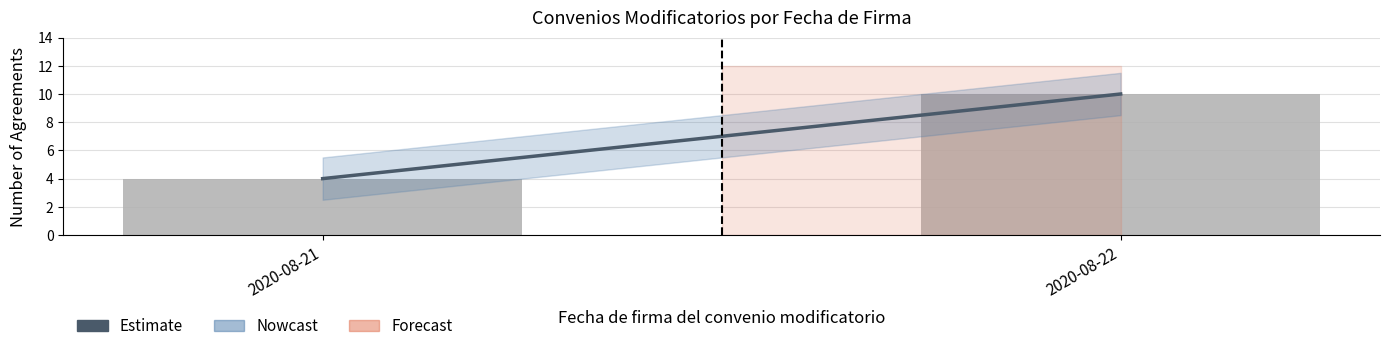

Reading left to right, transcribe all the data shown in this chart.

4	10